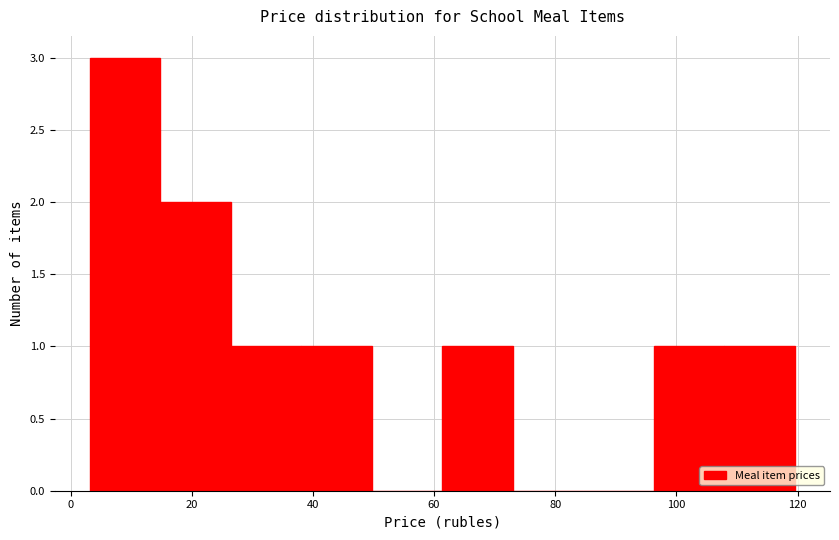

How tall is the bar that spans 62 to 74 on the x-axis? Neither the bar edges nor the heights are printed on the chart, so give them approximately, as read against the axes.

1